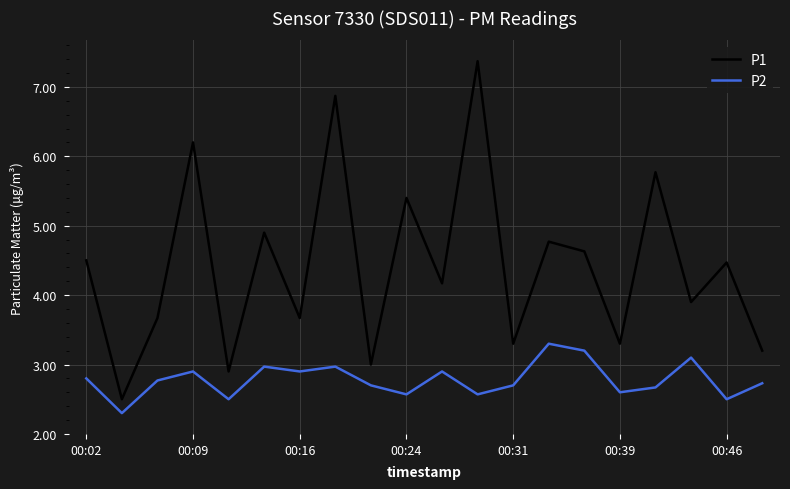

What is the highest value of the P1 series?

7.4